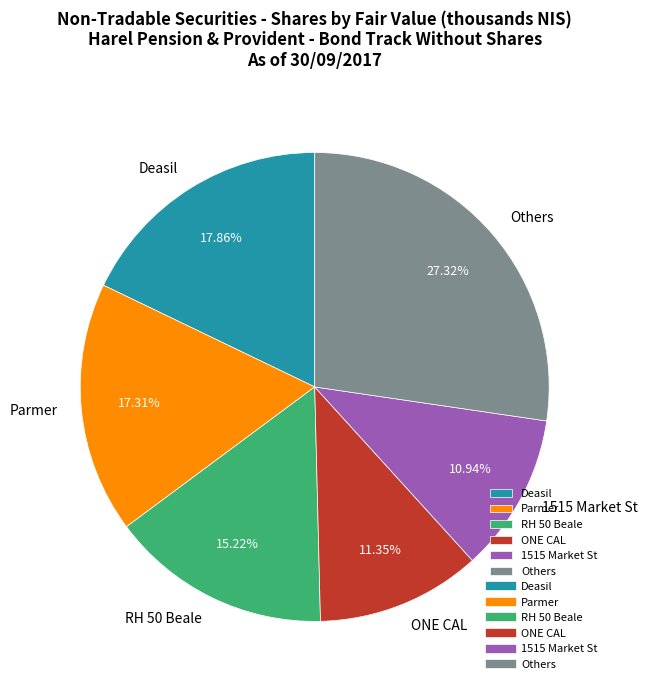

Is it true that Deasil is 7% of the pie?

False